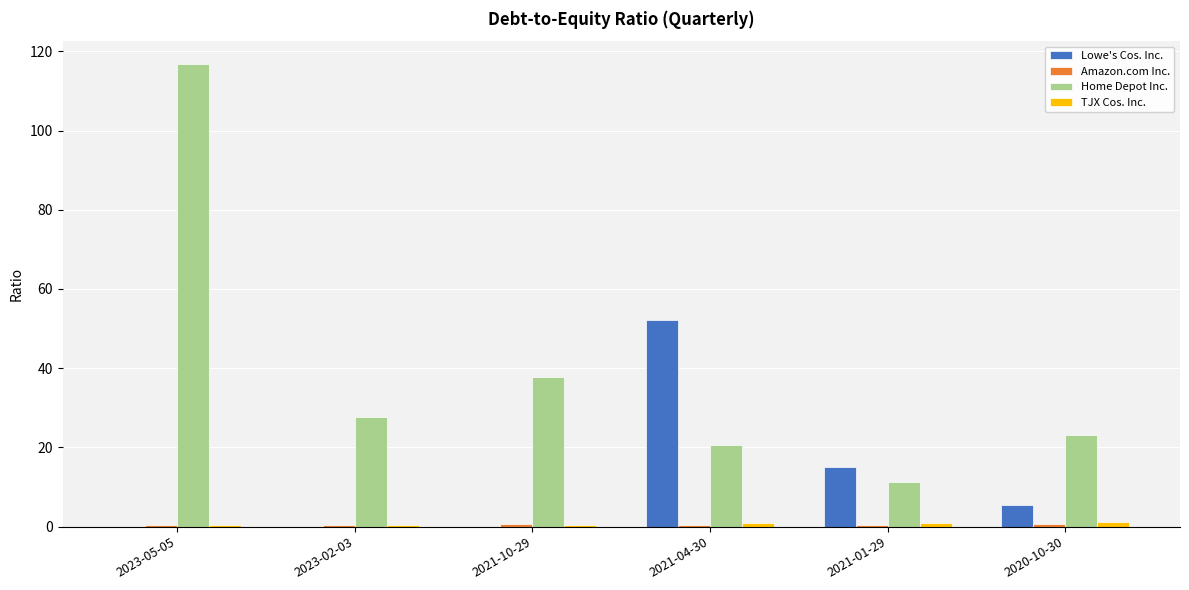

Which label corresponds to the largest value in the chart?

2023-05-05